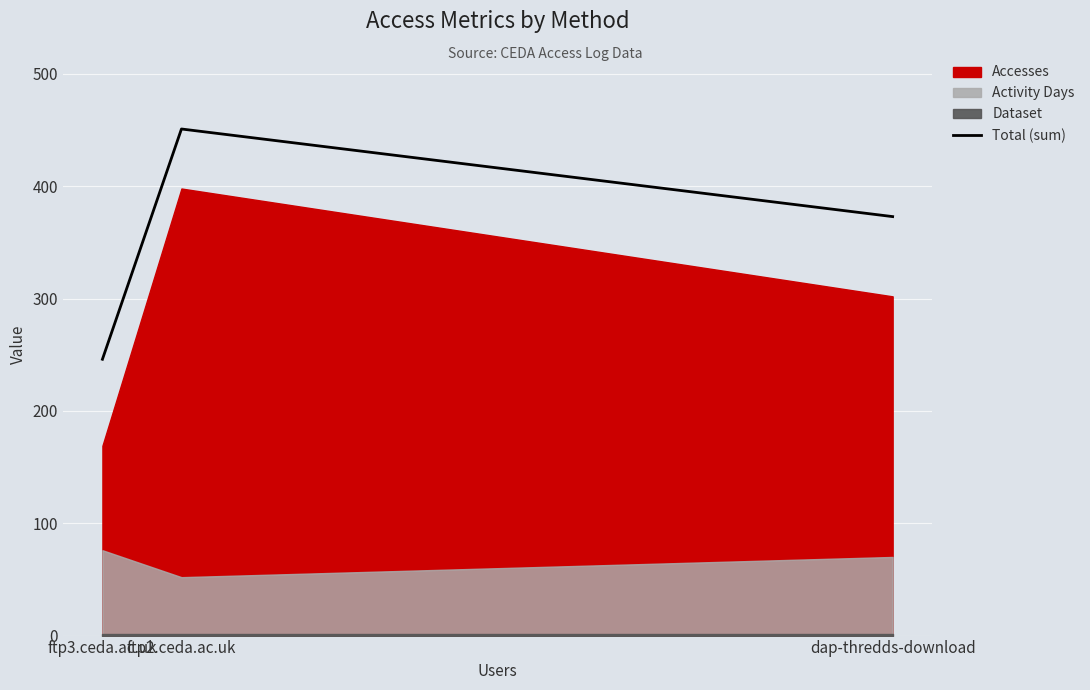

How many lines are shown in the chart?

1